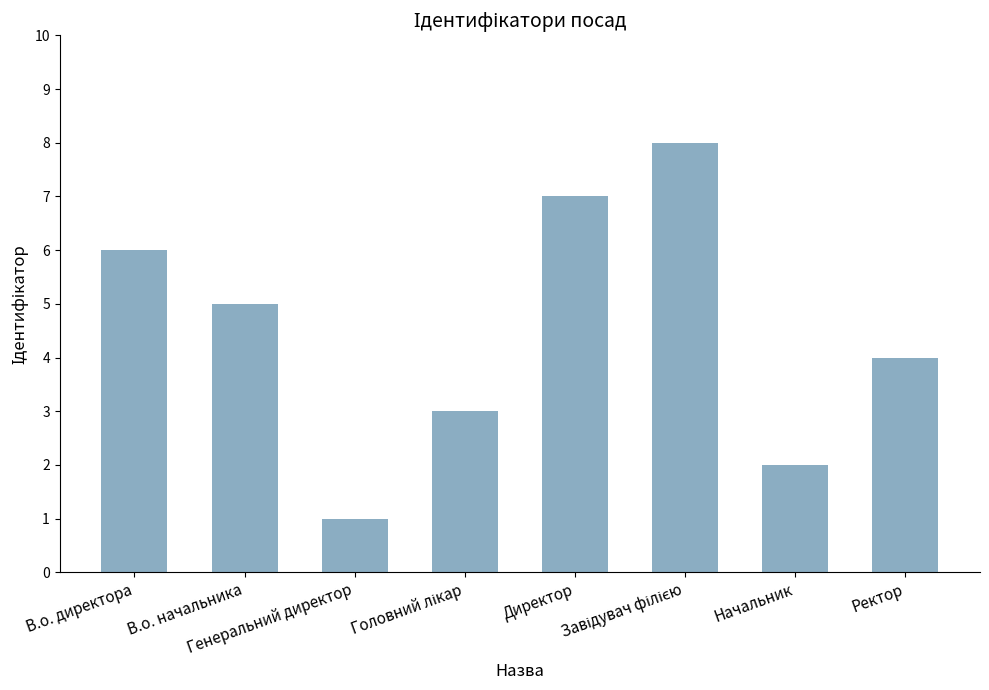

What is the sum of all values?

36